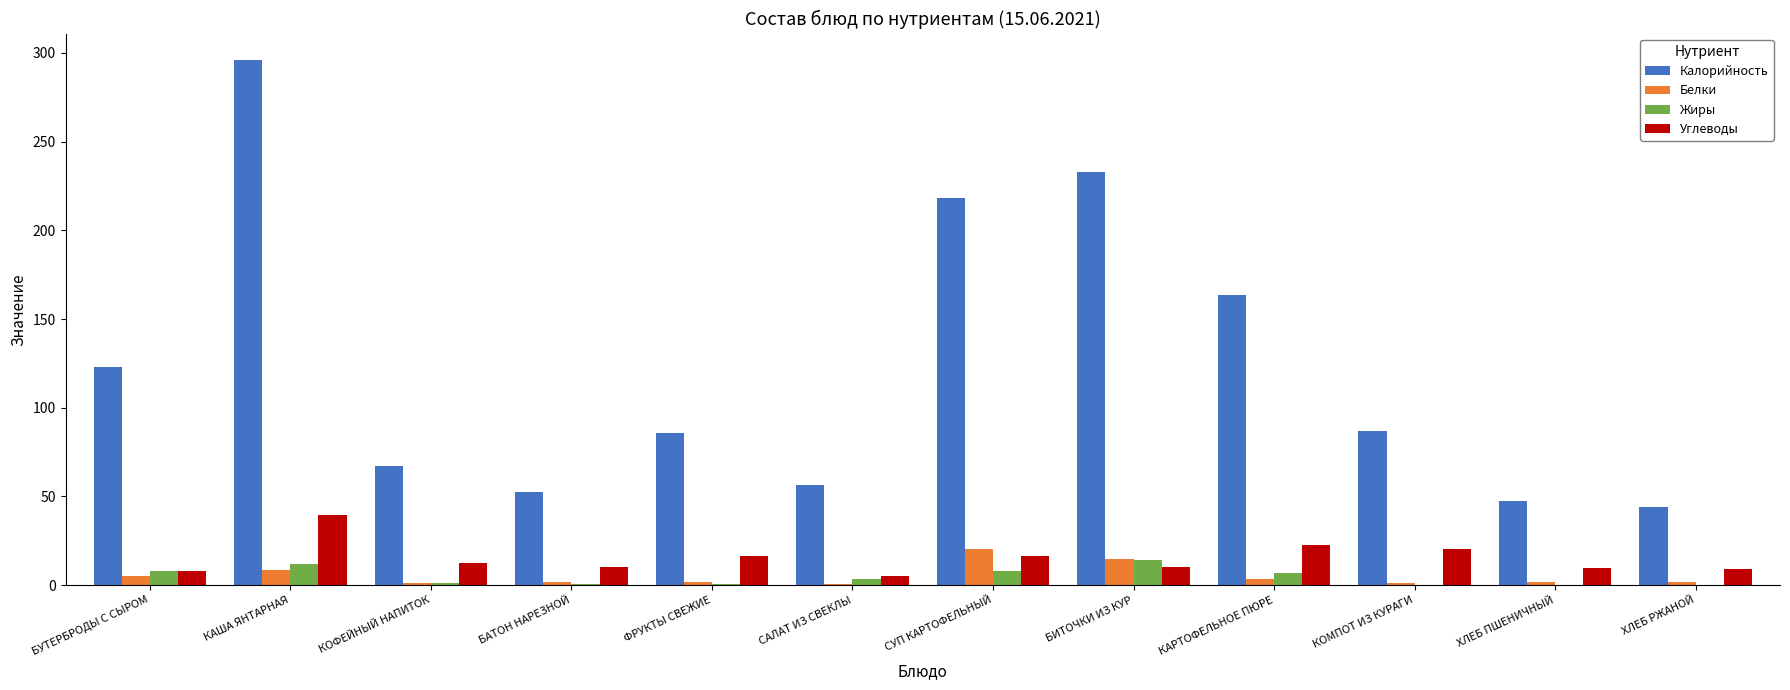

What is the approximate value of Калорийность at КАША ЯНТАРНАЯ?

296.1